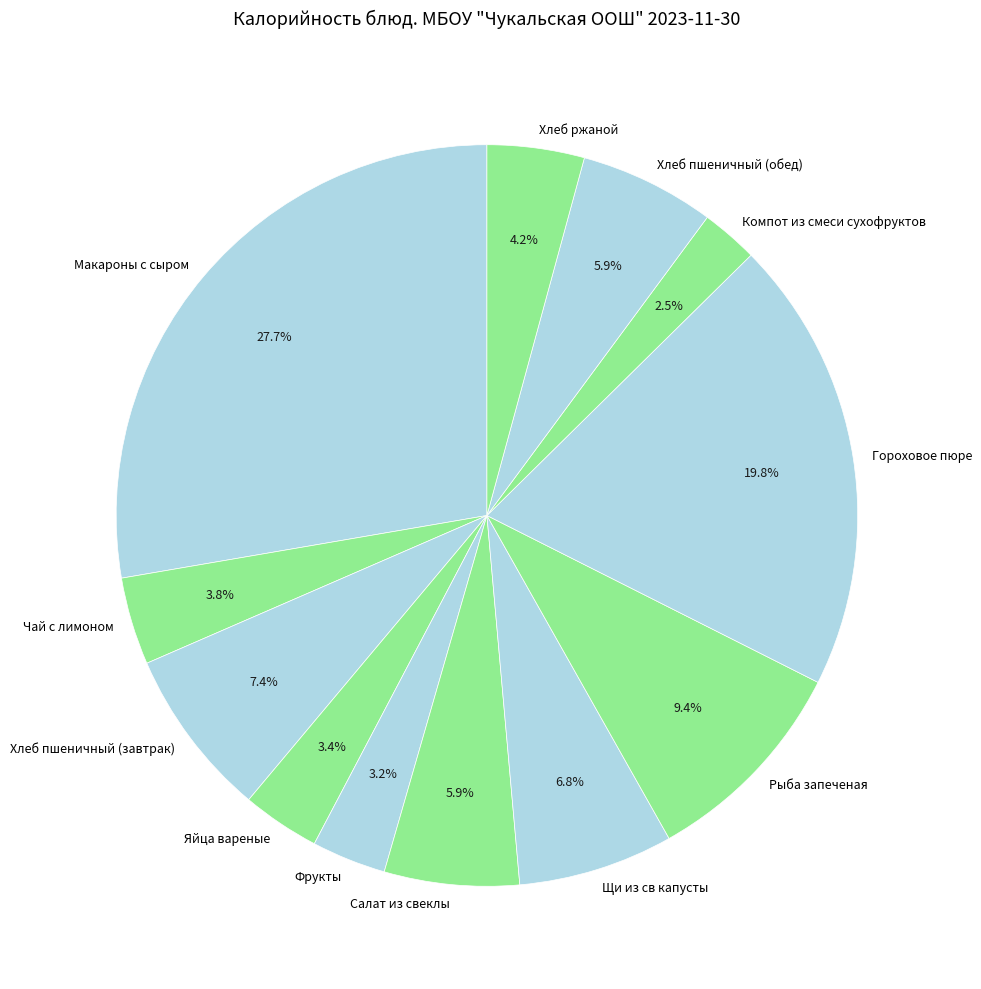

Which slice is the smallest?

Компот из смеси сухофруктов